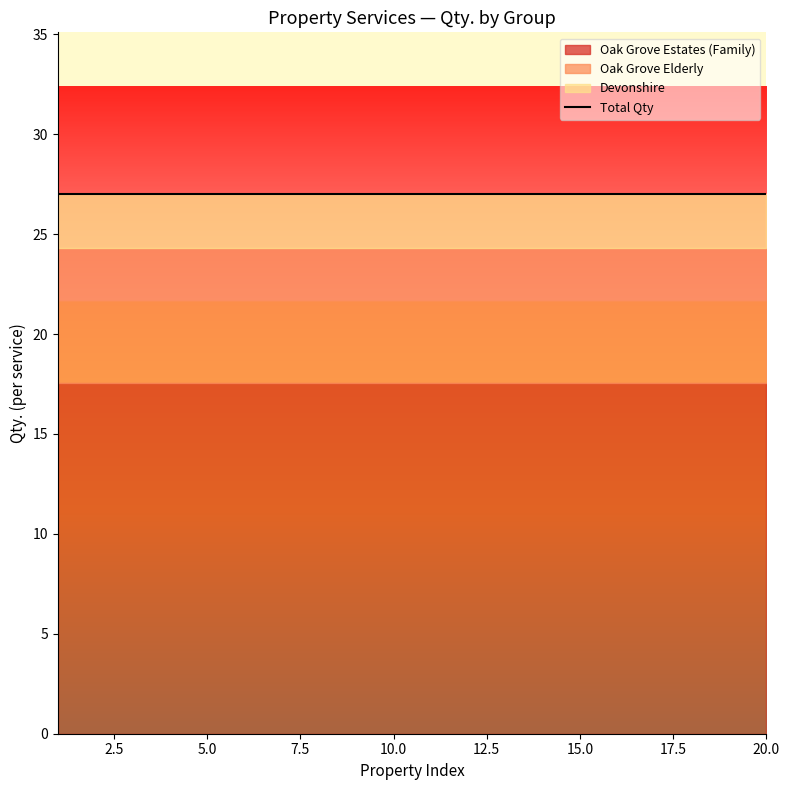

At which label does Qty reach its minimum?

1